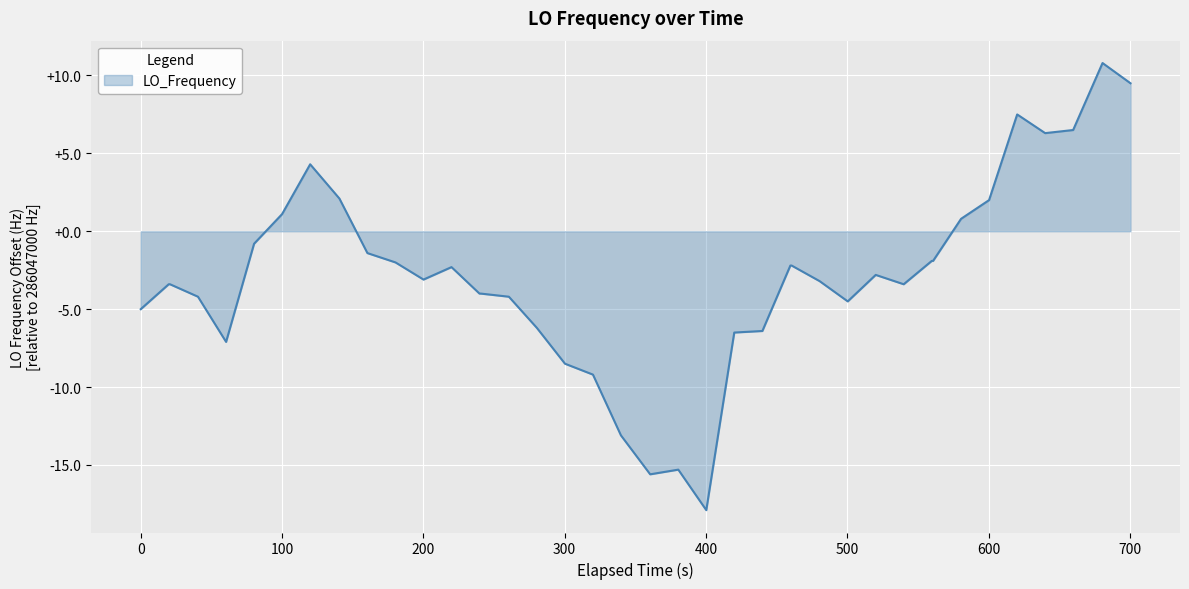

True or false: the data has more than 2 interior local peaks.

True